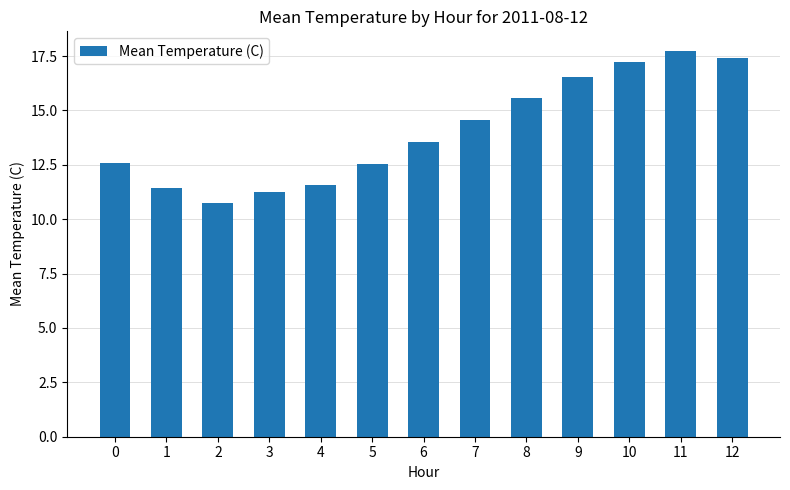

What value does the data have at 9?

16.6